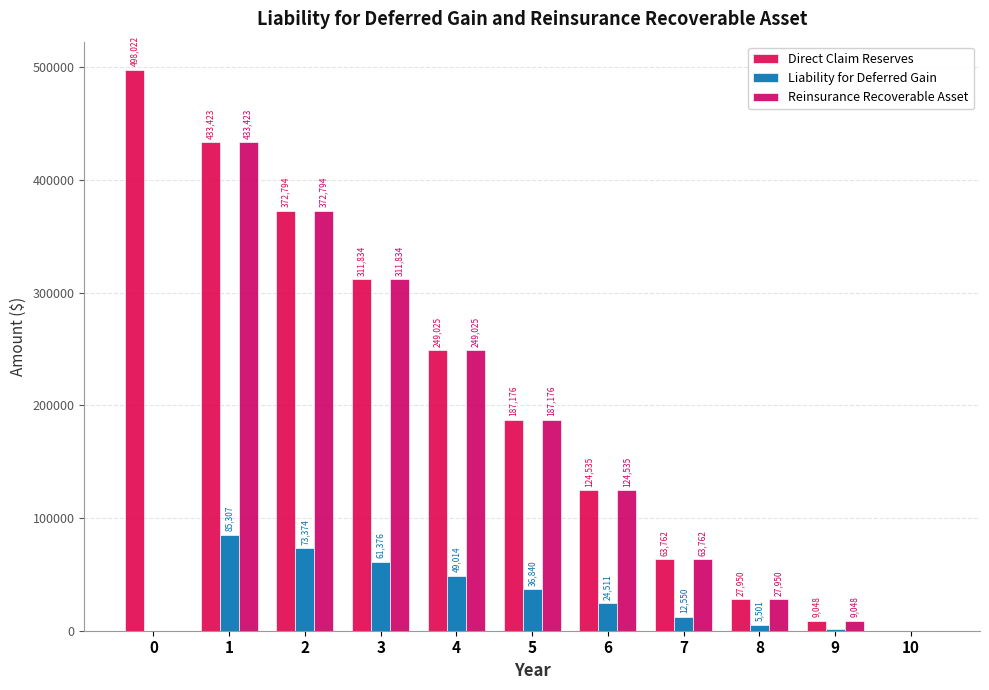

Where is Direct Claim Reserves nearest to the value 249010?

4